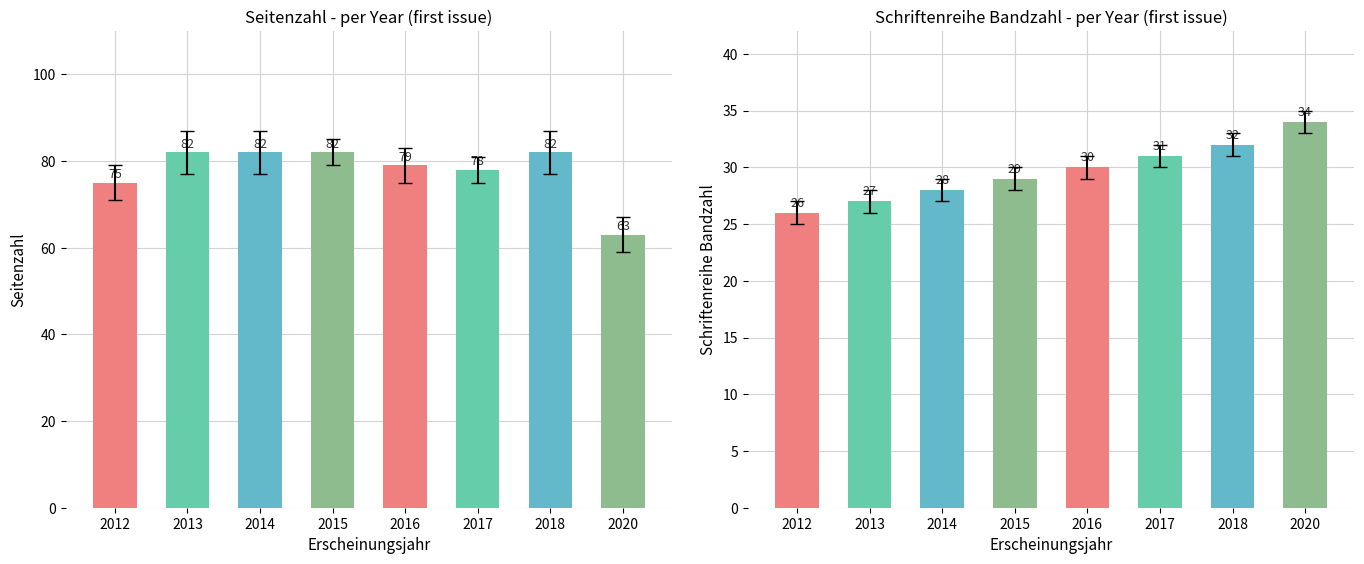

The Seitenzahl series shows 78 at 2017. True or false?

True